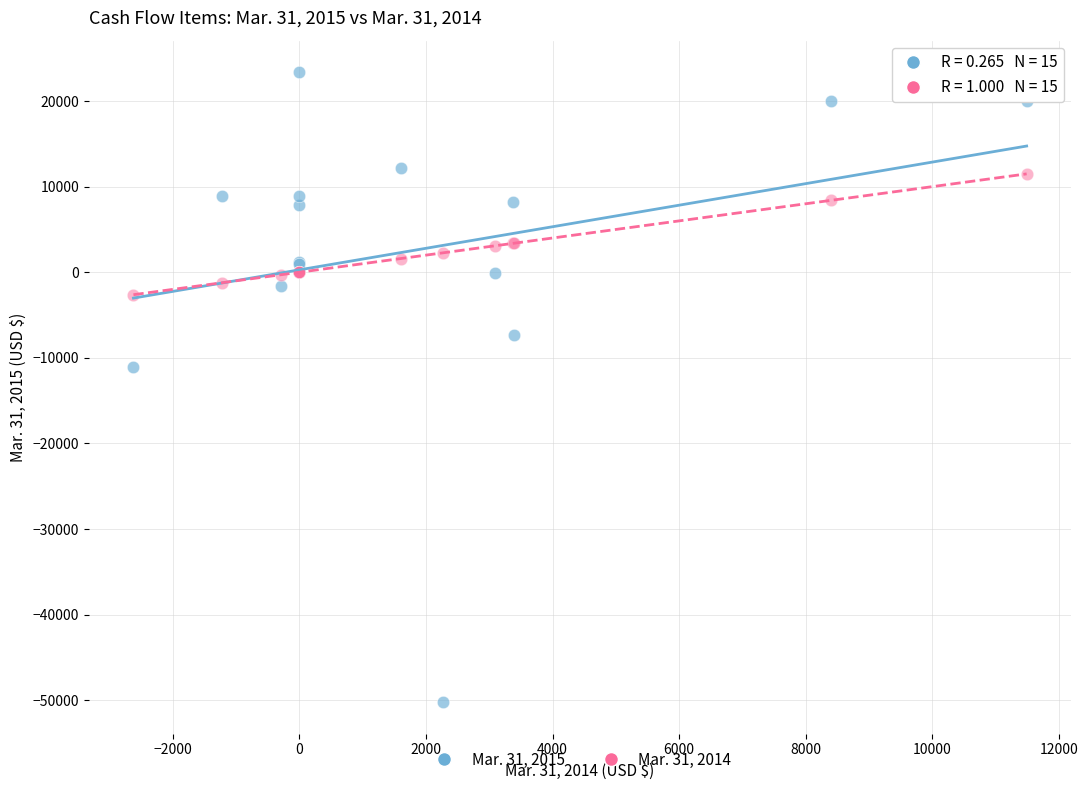

Which series reaches the minimum Y coordinate?

Mar. 31, 2015